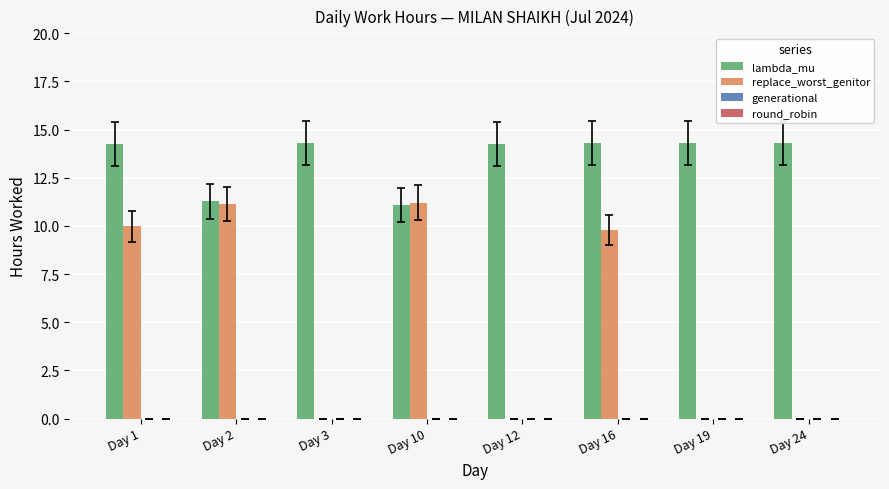

What is the sum of the replace_worst_genitor values at Day 2 and Day 10?

22.3